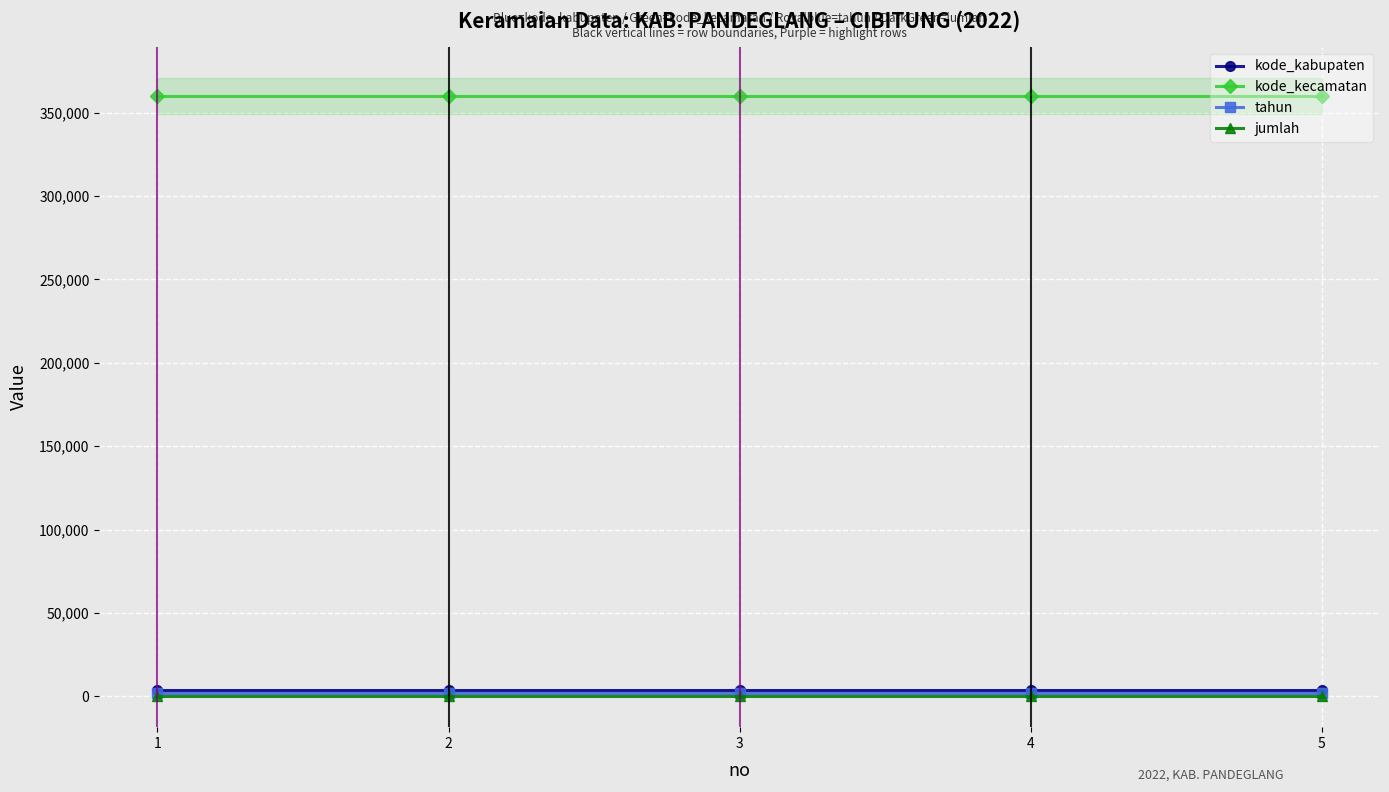

True or false: kode_kecamatan and kode_kabupaten cross at least once.

False